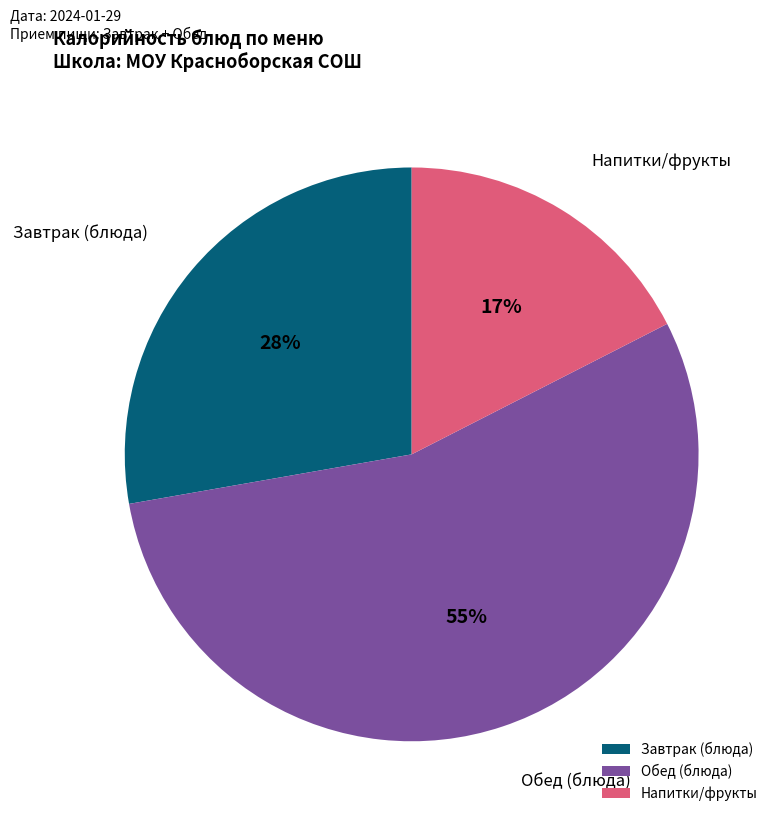

To the nearest percent, what portion does Завтрак (блюда) represent?

28%